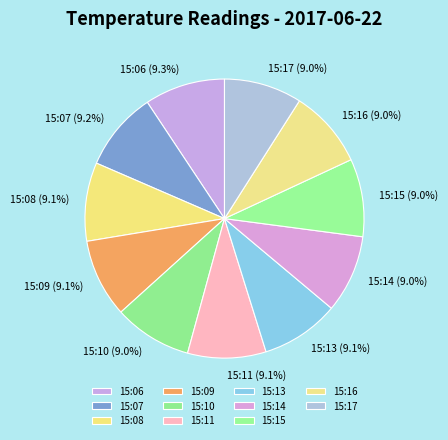

True or false: 15:10 accounts for 1% of the total.

False